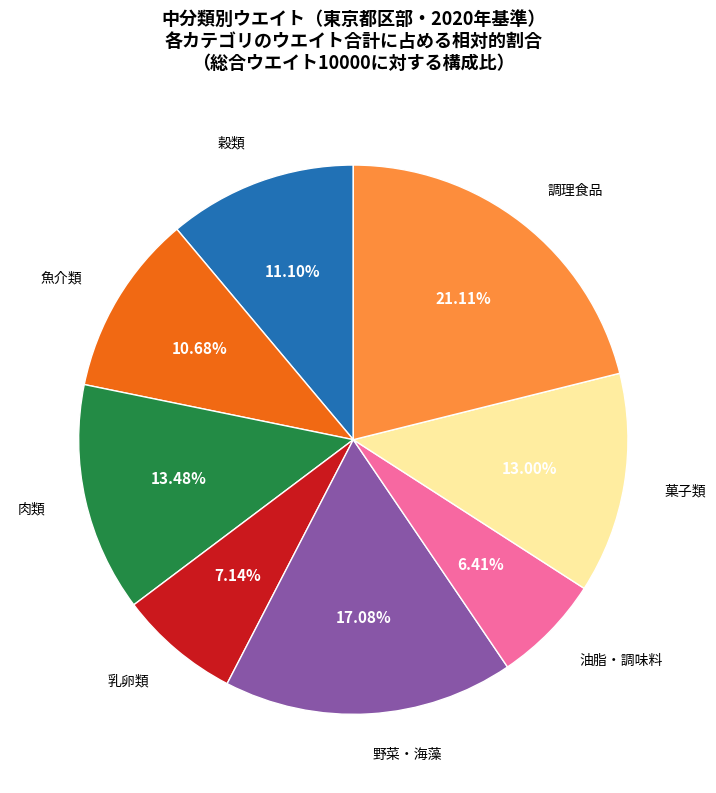

How many segments does this pie chart have?

8